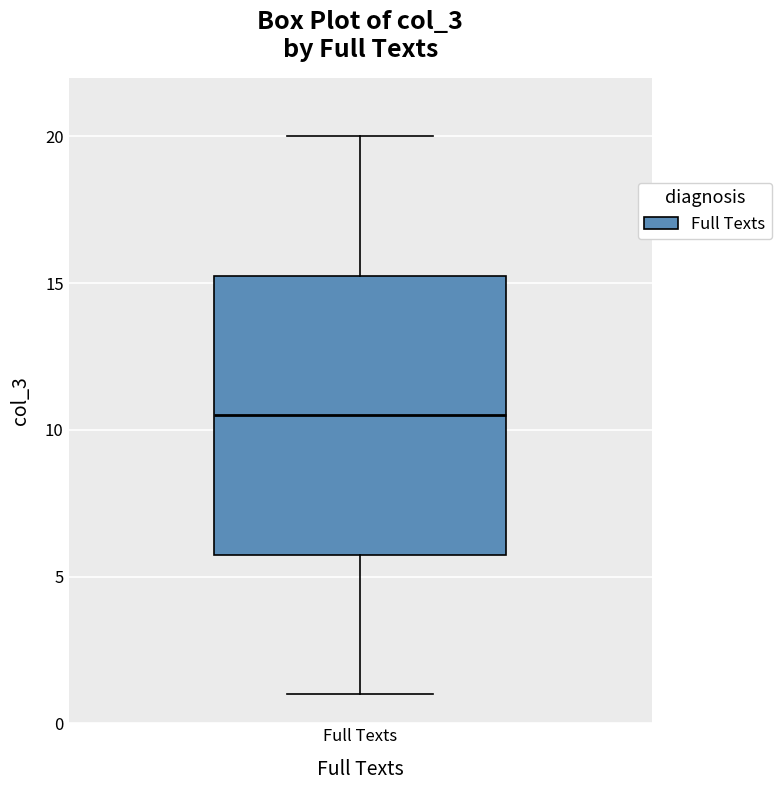

Read this box plot against the y-axis: the position of the median line, the range covered by the box, and the ends of both whiskers. The values are not printed on the chart, so give them approximately, as read against the axis.

median 10.5, box 6.0 to 15.5, whiskers 1.0 to 20.0